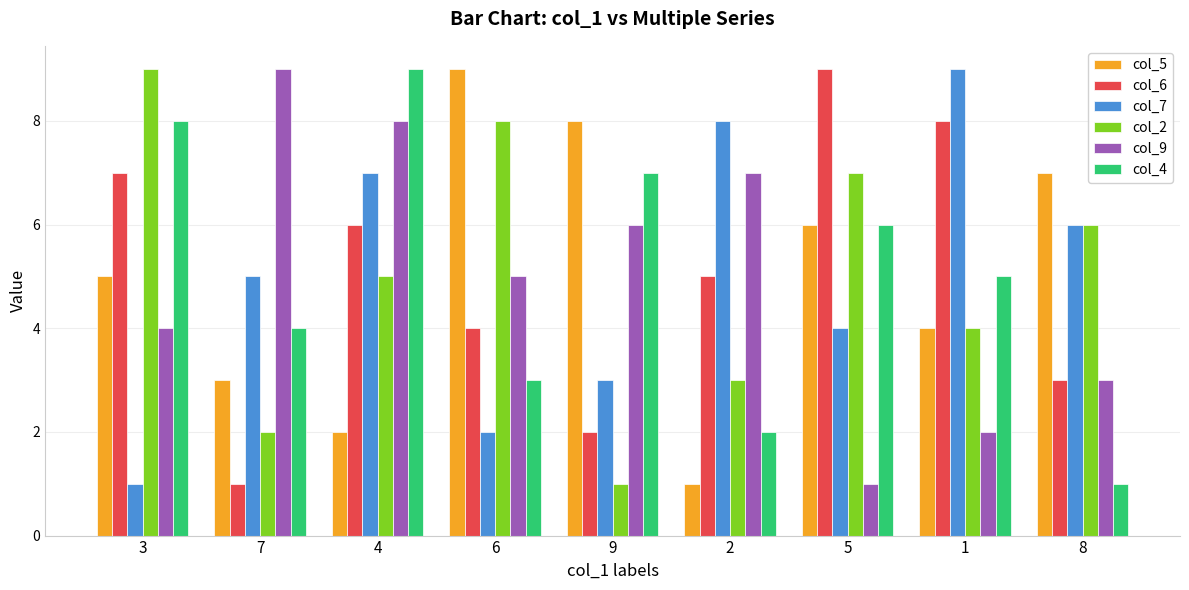

Is the value of col_5 at 8 greater than the value of col_9 at 4?

No